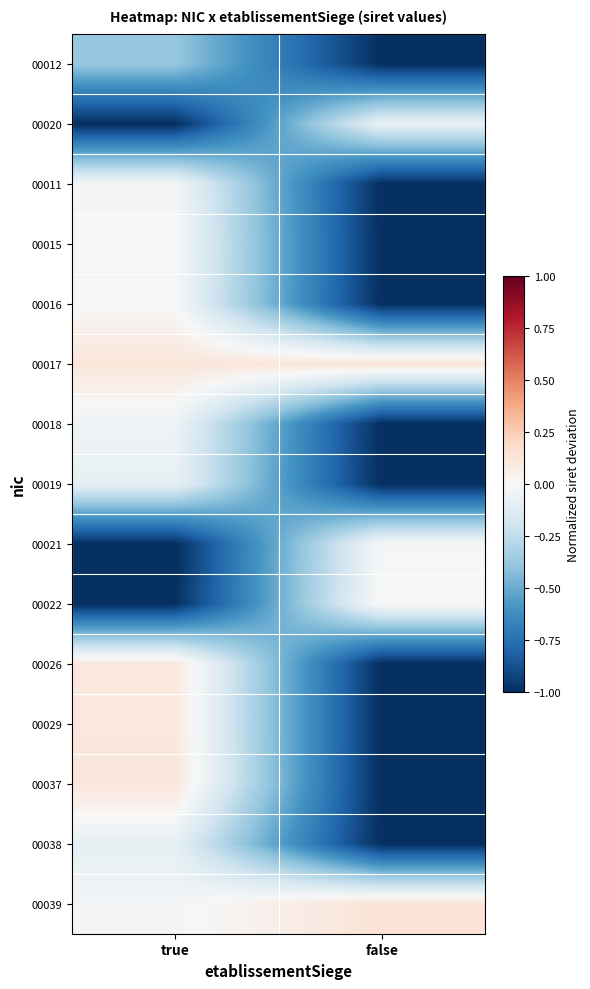

Which series has the largest total across all categories?

00017